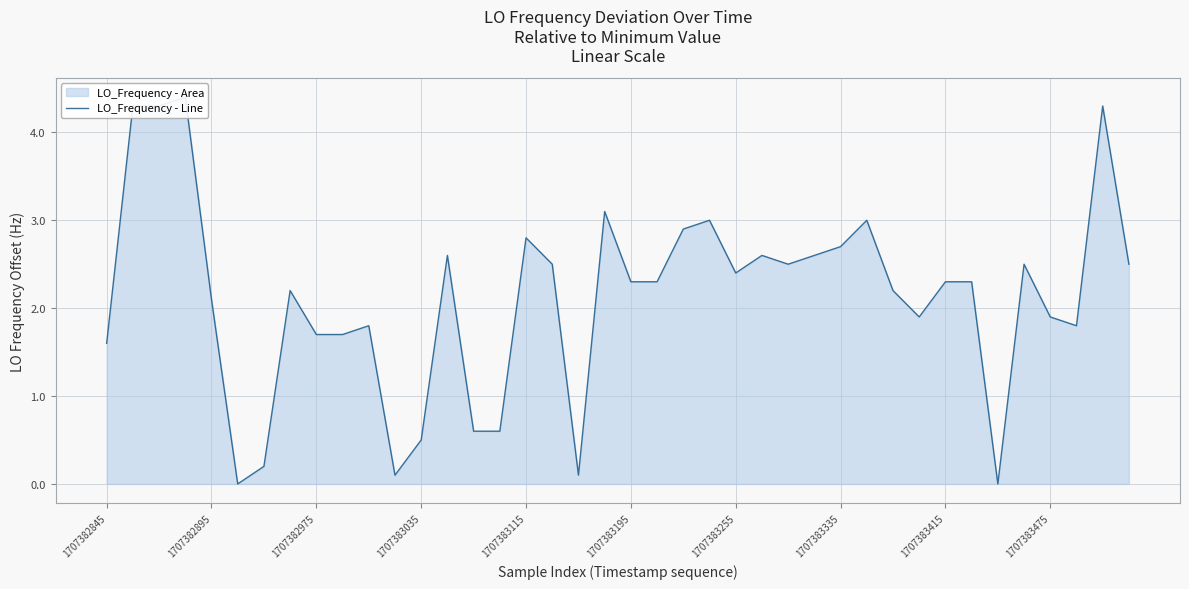

The chart shows a value of 2.6 at 25. True or false?

True